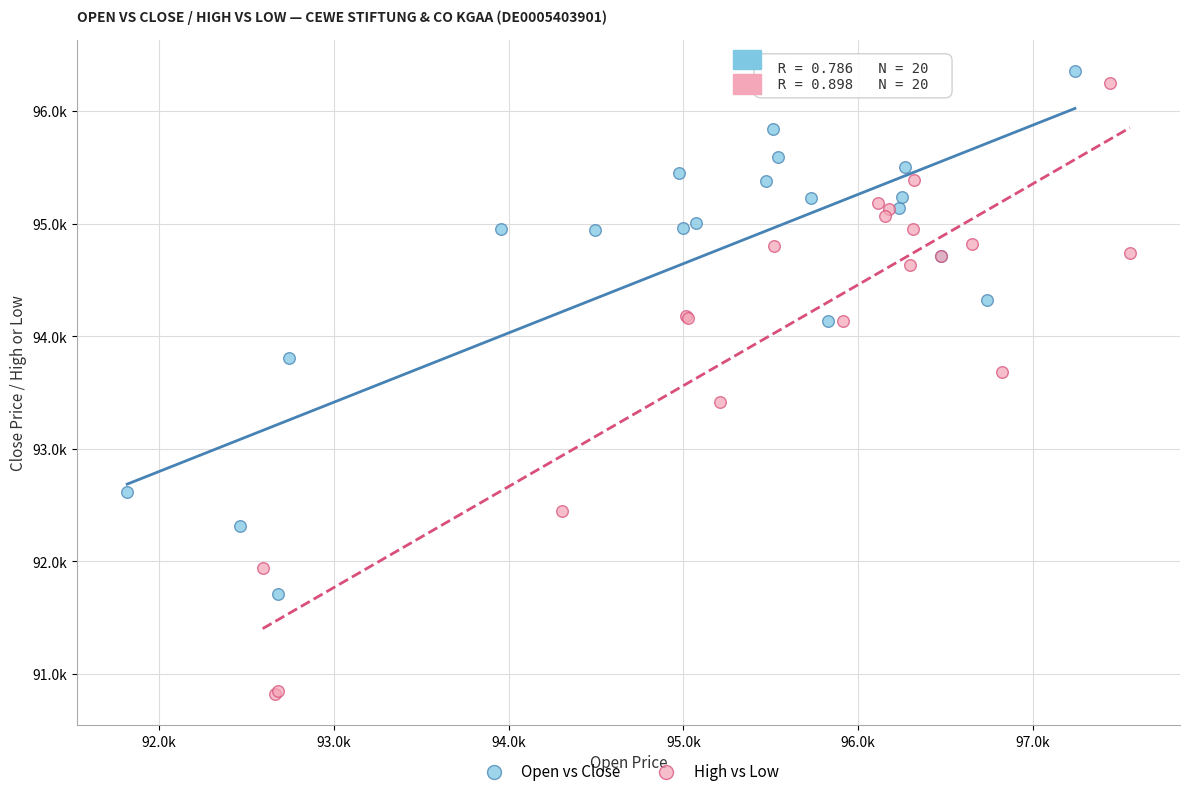

Which series has the widest spread of Y values?

High vs Low